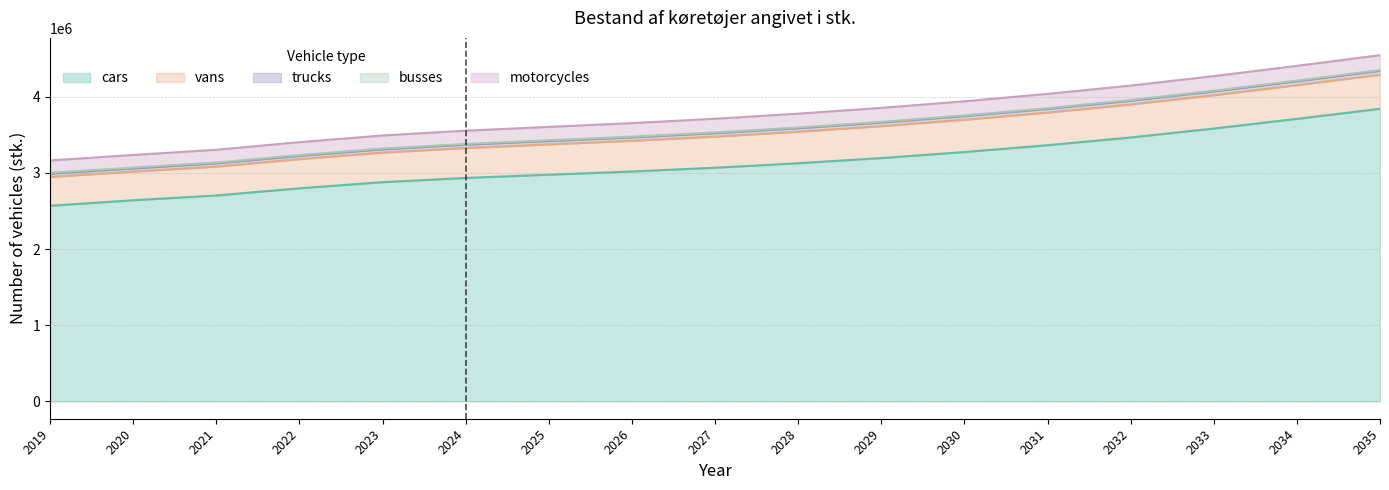

The value of cars at 2024 is 944502.5. True or false?

False